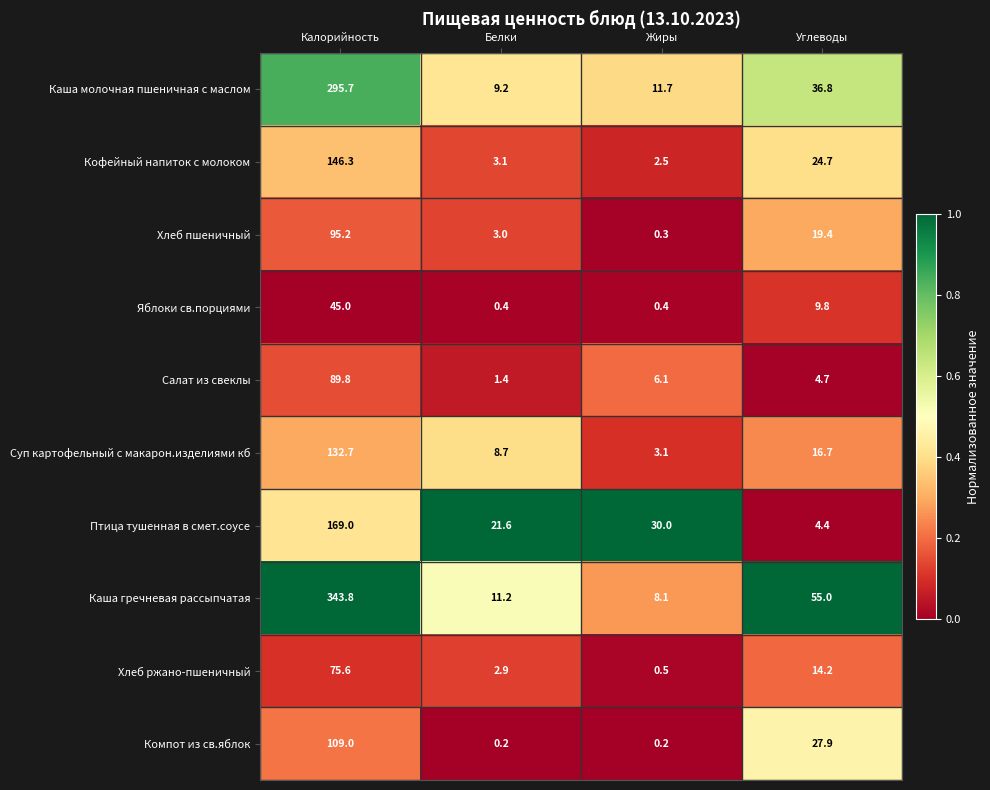

At Углеводы, list the series in order from largest to smallest.

Каша гречневая рассыпчатая, Каша молочная пшеничная с маслом, Компот из св.яблок, Кофейный напиток с молоком, Хлеб пшеничный, Суп картофельный с макарон.изделиями кб, Хлеб ржано-пшеничный, Яблоки св.порциями, Салат из свеклы, Птица тушенная в смет.соусе